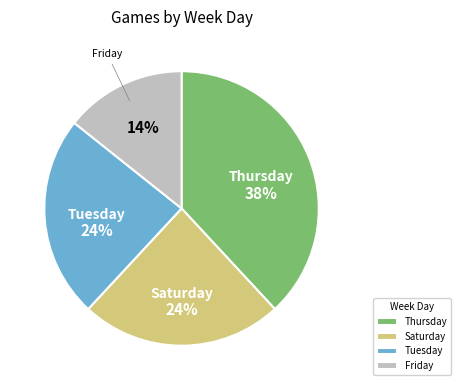

How many slices are in this pie chart?

4